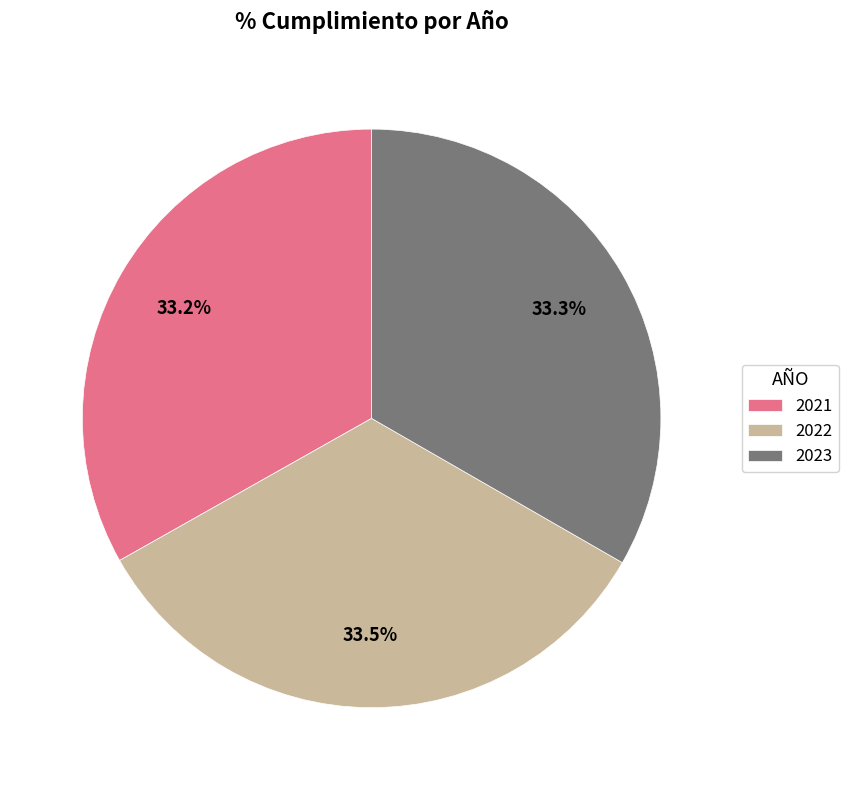

How much of the chart is everything except 2021?

66.8%